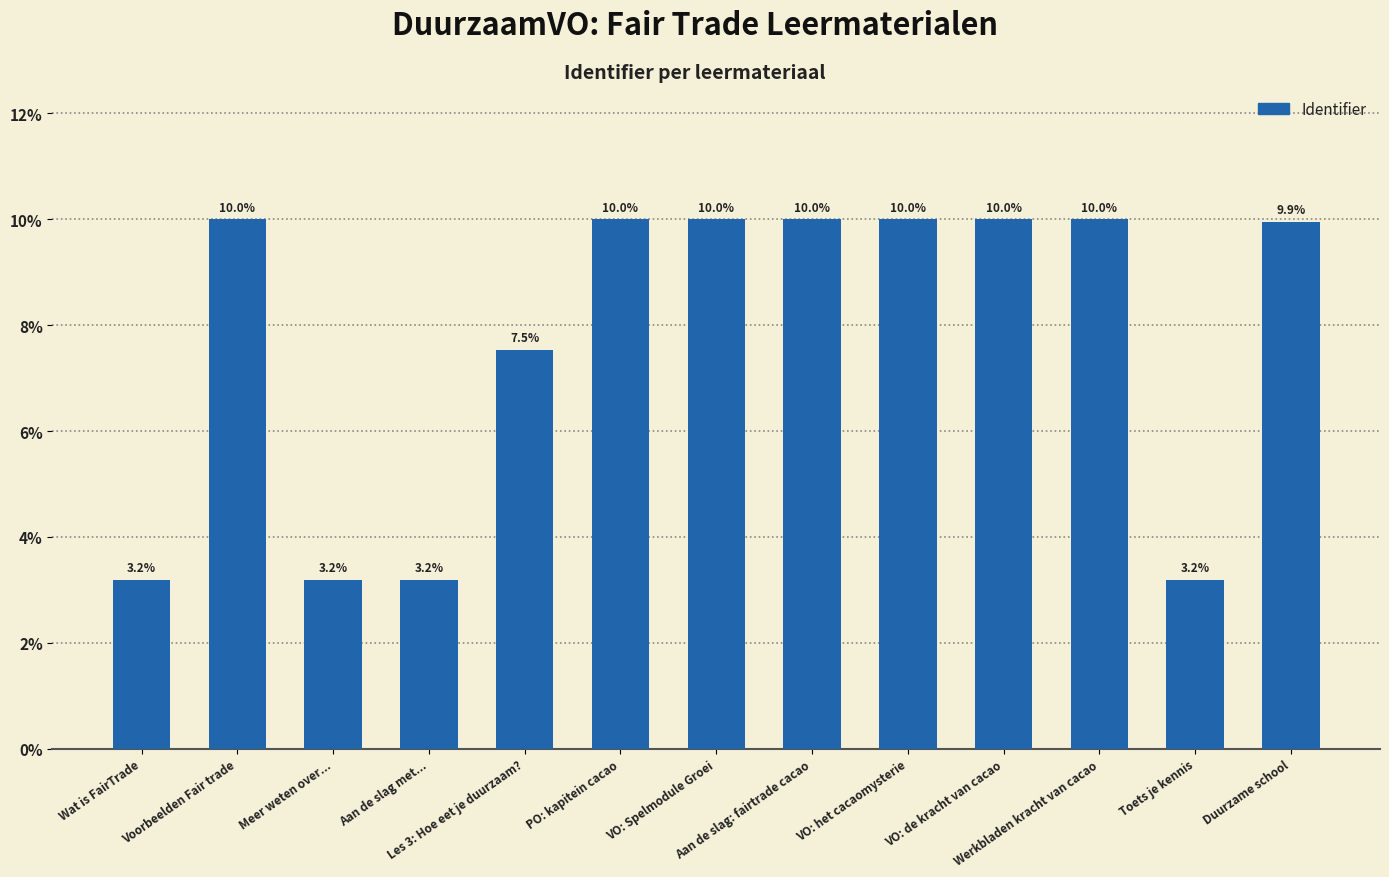

The value at VO: de kracht van cacao is 6.2. True or false?

False